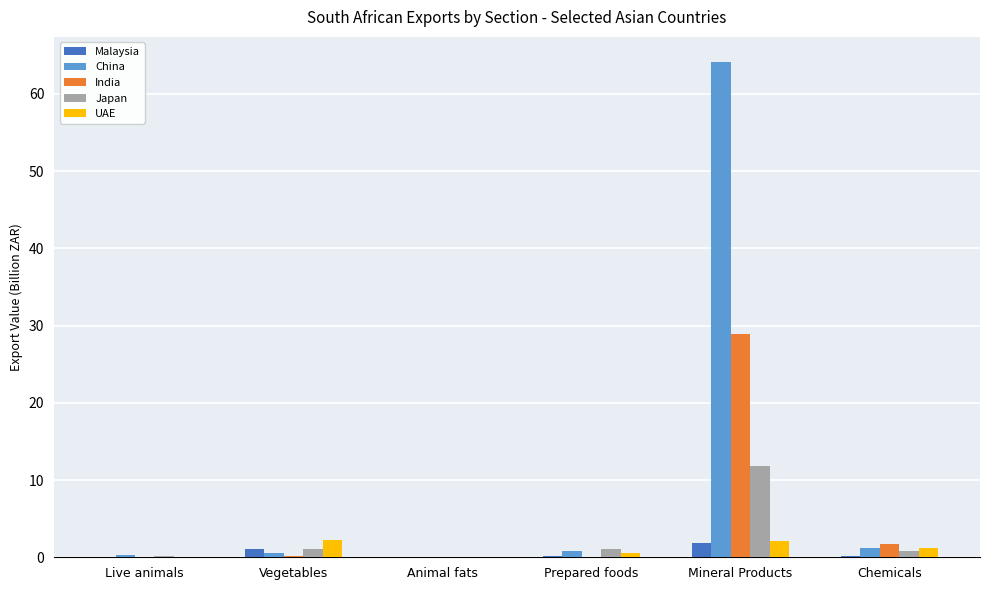

Where is India nearest to the value 14?

Chemicals